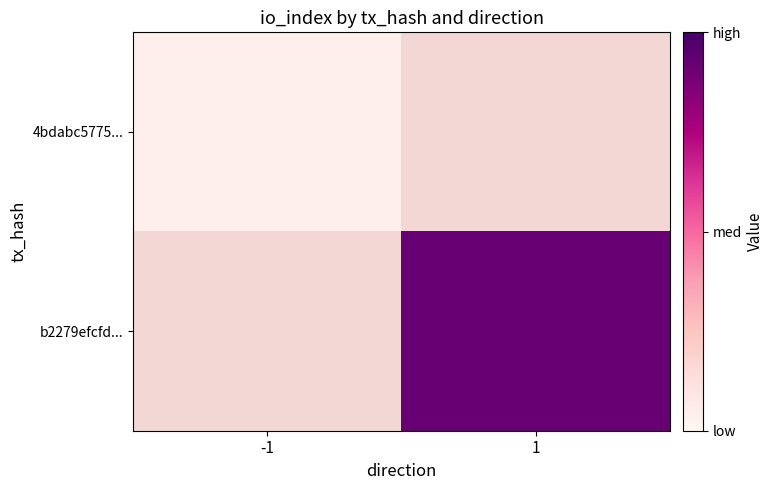

What value does the 4bdabc5775... series have at -1?

1.0